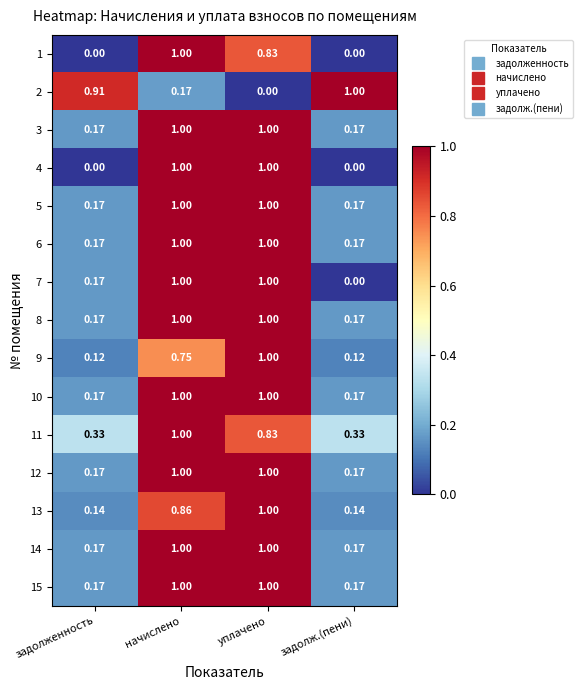

What is the maximum value shown in the chart?

1.0